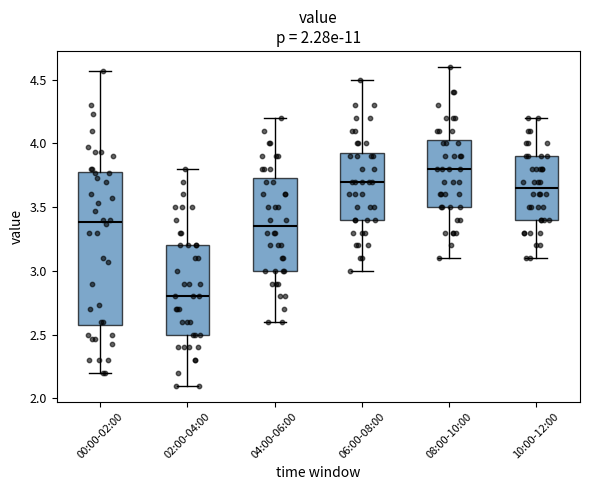

Which box has the lowest median line?

02:00-04:00